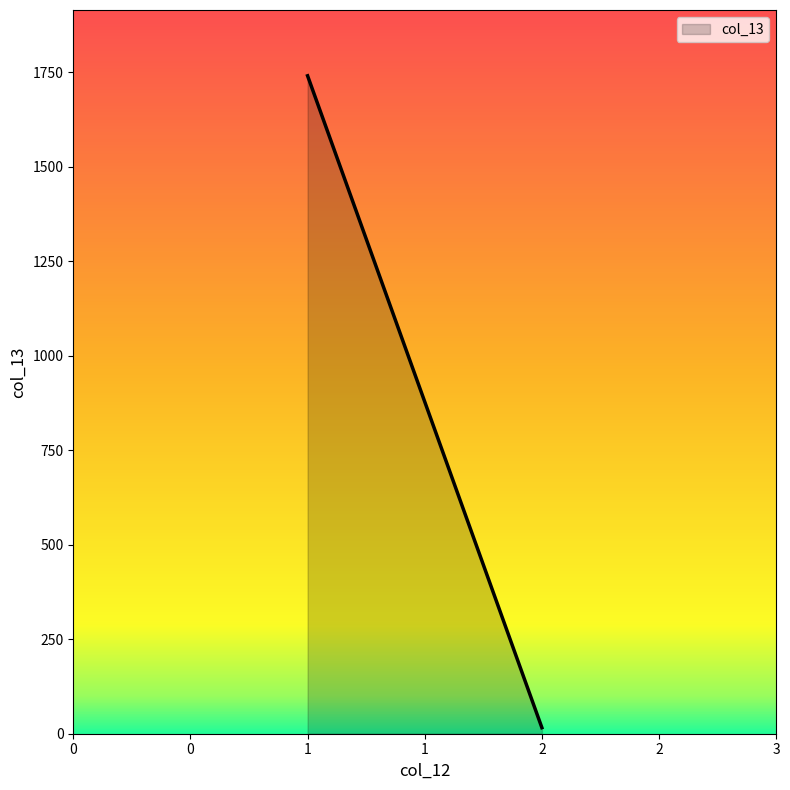

How many data points are less than 1741?

1